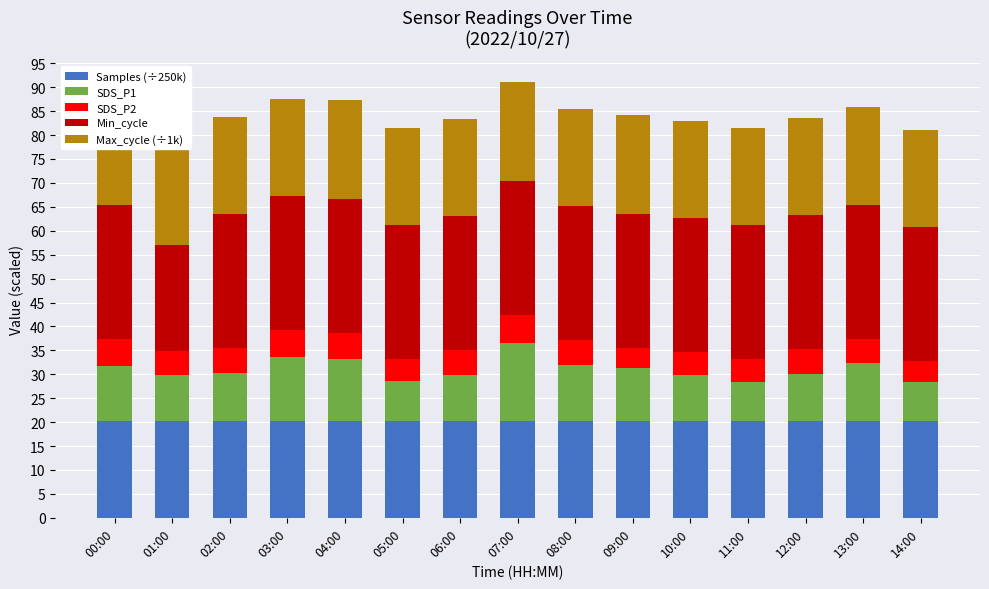

Is the value of SDS_P2 at 12:00 greater than the value of Samples (÷250k) at 08:00?

No